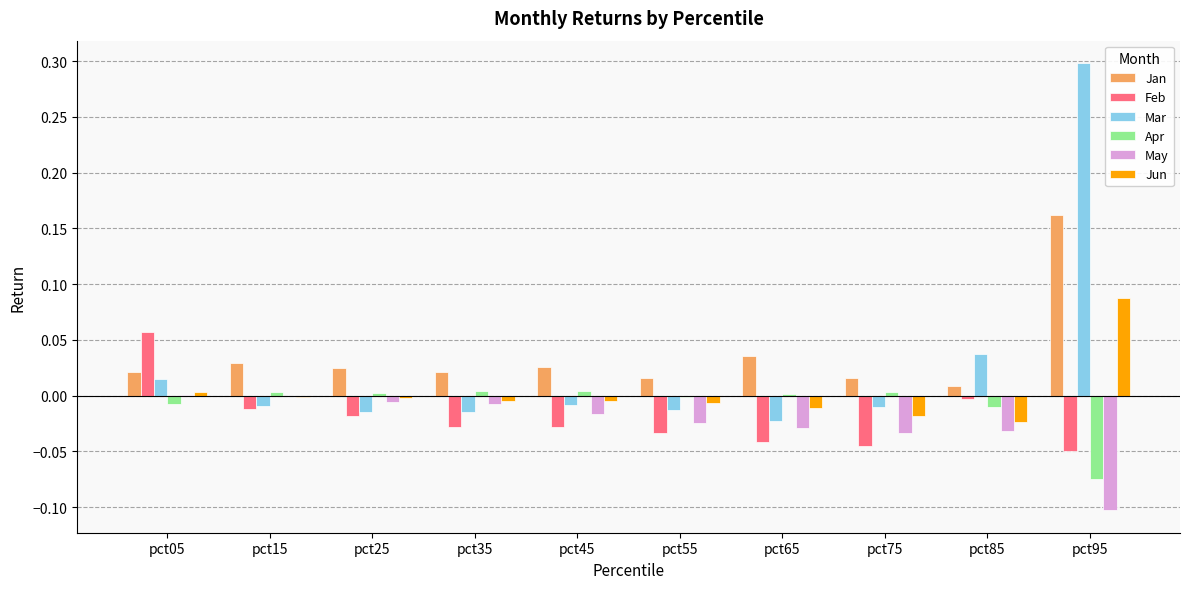

Is the value of Jan at pct05 greater than the value of Feb at pct85?

Yes